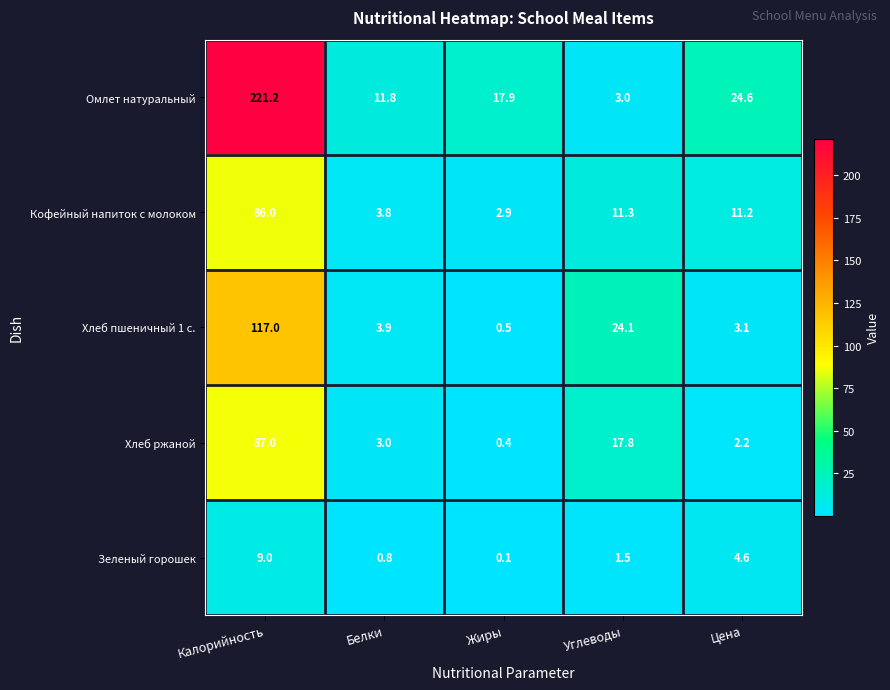

Reading left to right, transcribe all the data shown in this chart.

Омлет натуральный: 221.2	11.8	17.9	3.0	24.6
Кофейный напиток с молоком: 86.0	3.8	2.9	11.3	11.2
Хлеб пшеничный 1 с.: 117.0	3.9	0.5	24.1	3.1
Хлеб ржаной: 87.0	3.0	0.4	17.8	2.2
Зеленый горошек: 9.0	0.8	0.1	1.5	4.6